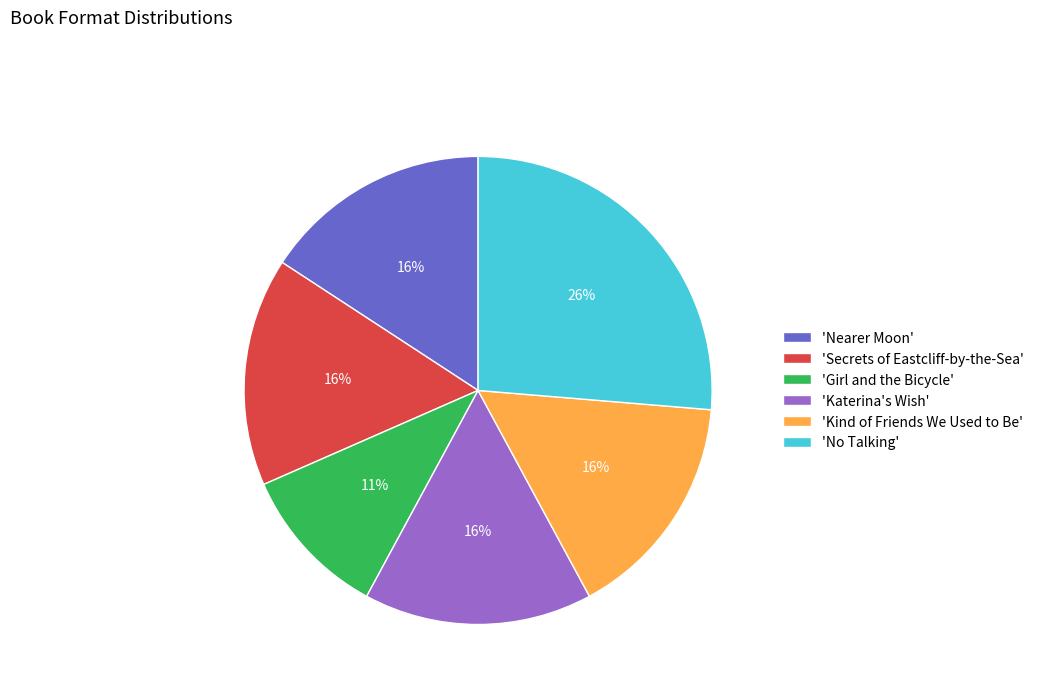

The 'Kind of Friends We Used to Be' slice represents 27% of the pie. True or false?

False